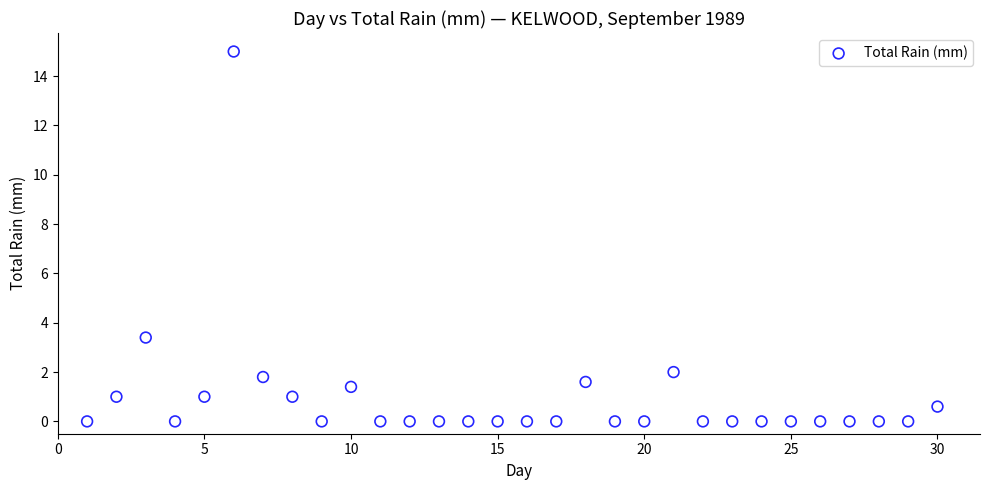

What is the range of X values (max minus min)?

29.0